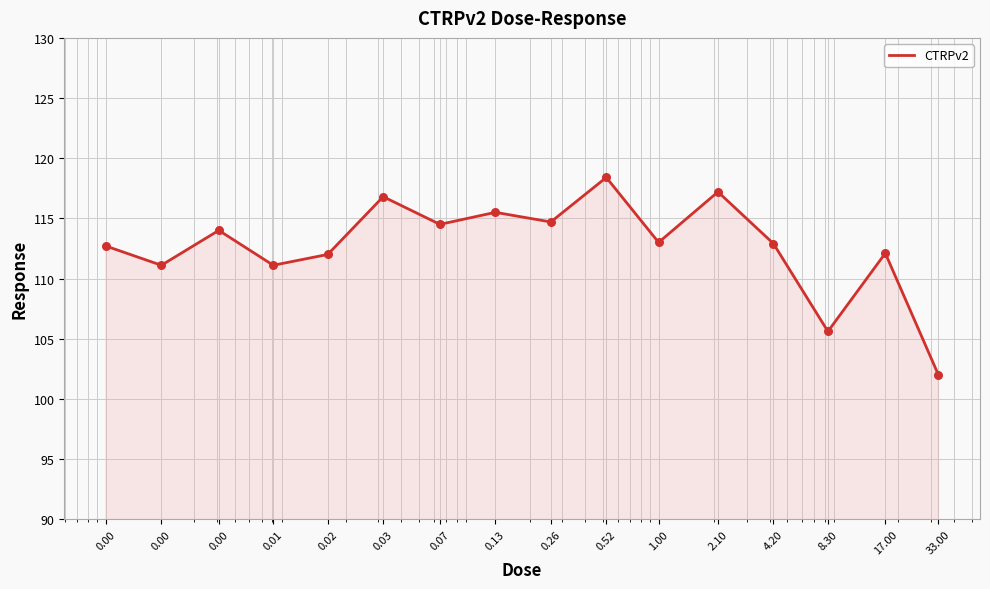

What is the smallest value displayed?

102.0